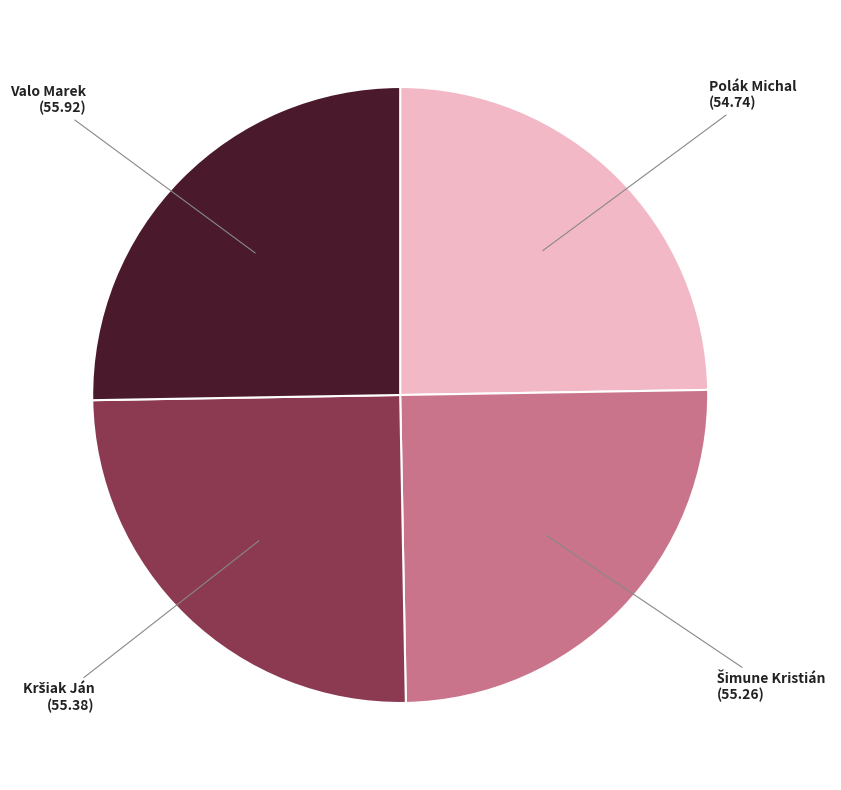

Is there a majority slice in this chart?

No